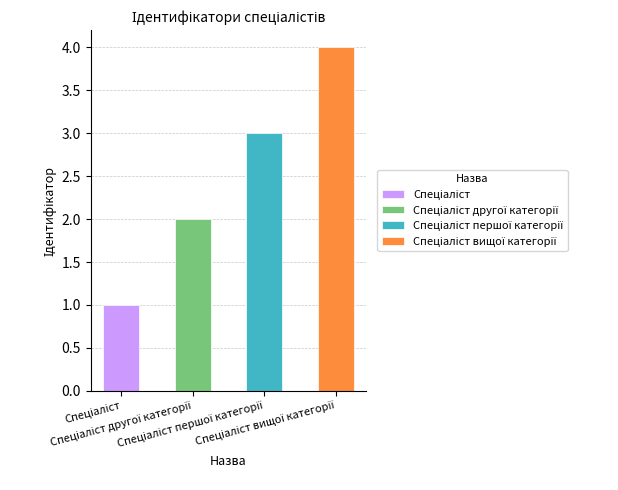

The Спеціаліст вищої категорії series shows 0 at Спеціаліст першої категорії. True or false?

True